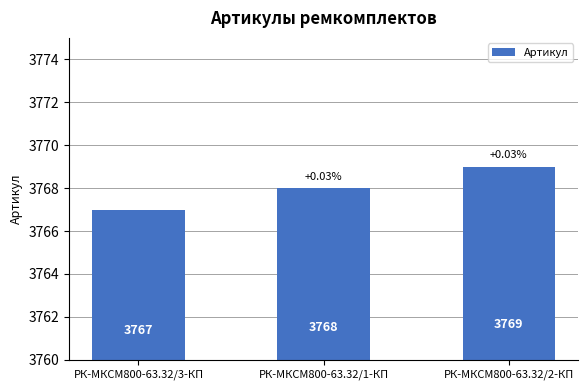

Are the bars horizontal?

No